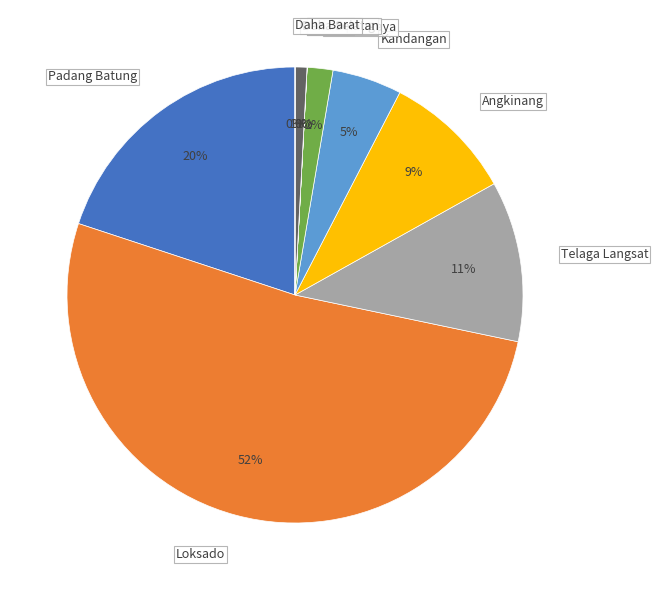

Between Padang Batung and Angkinang, which is larger?

Padang Batung